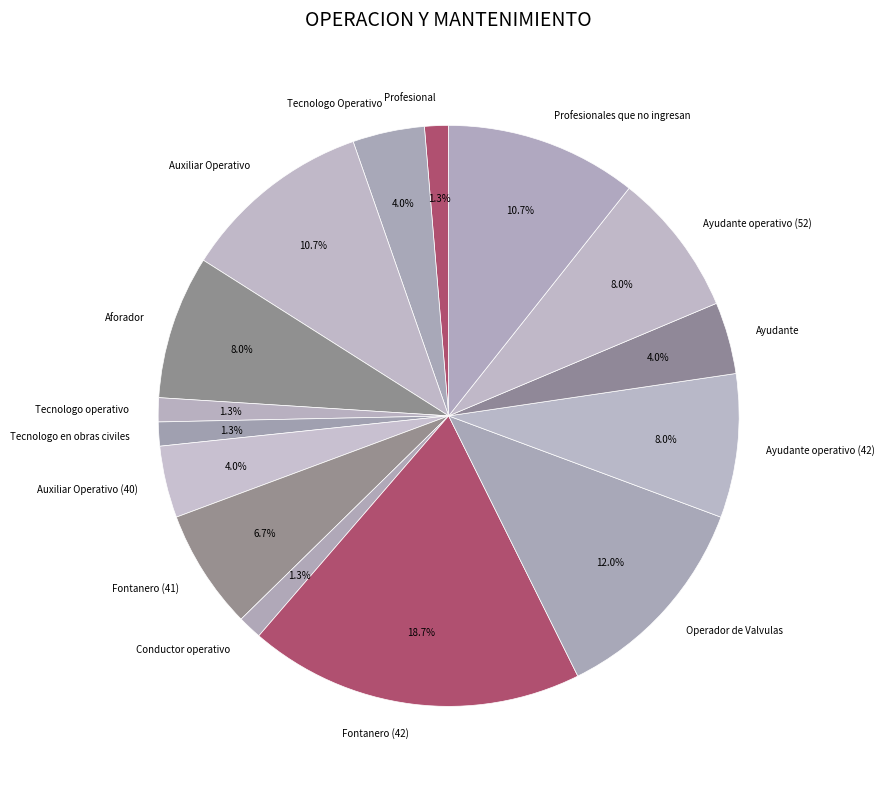

To the nearest percent, what is the difference between the Ayudante operativo (52) and Profesionales que no ingresan slice percentages?

3%